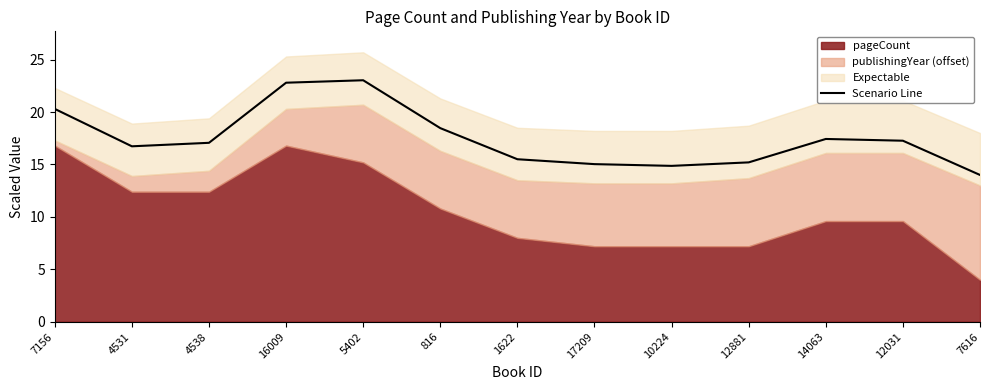

How many values exceed 17?

7